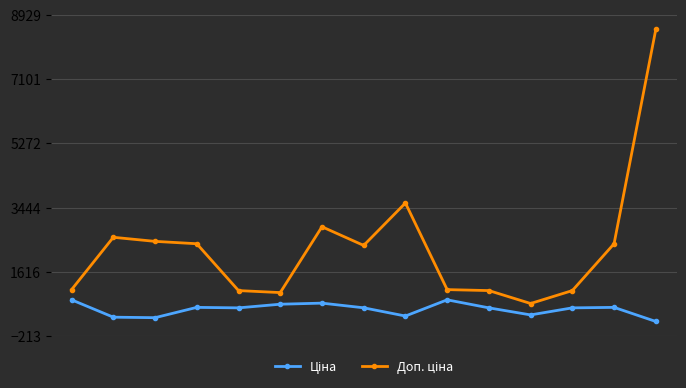

At how many categories does at least one series exceed 2003?

8